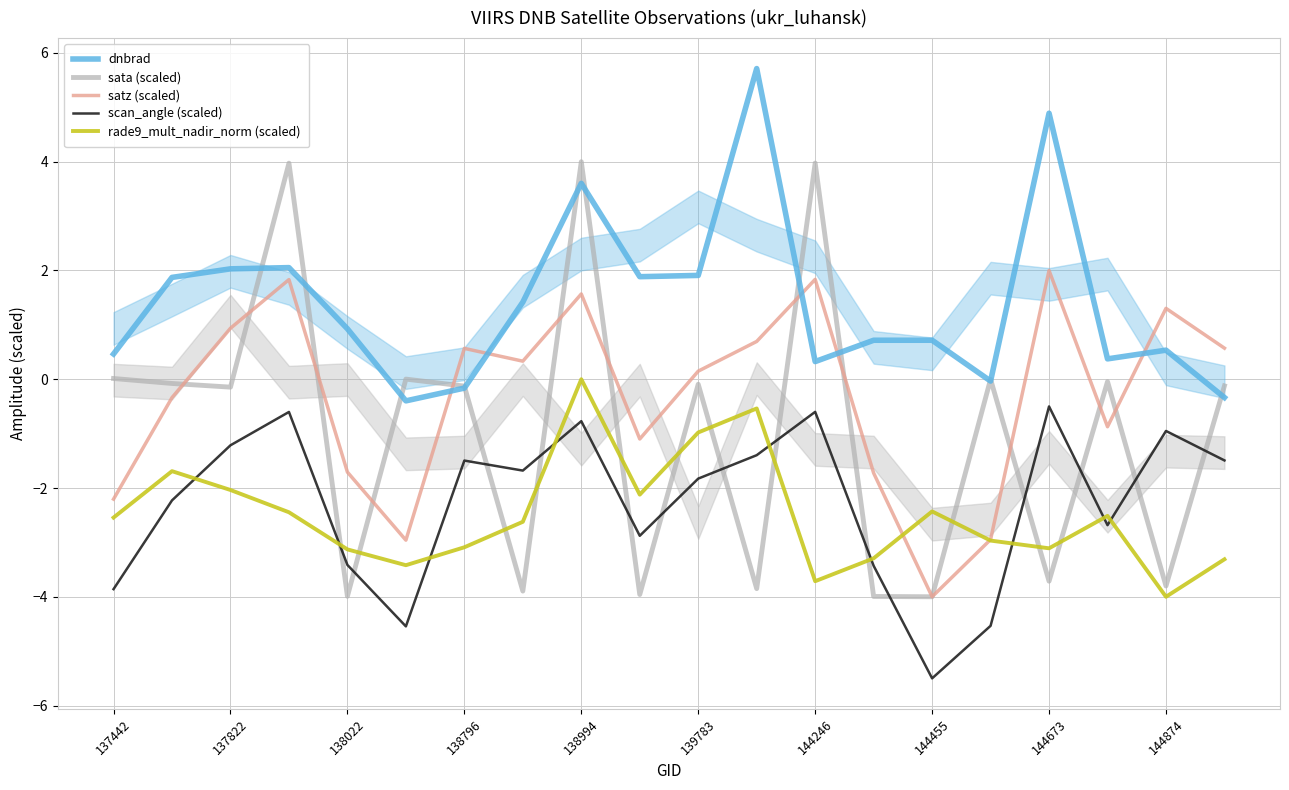

How many values in the dnbrad series exceed 0?

16